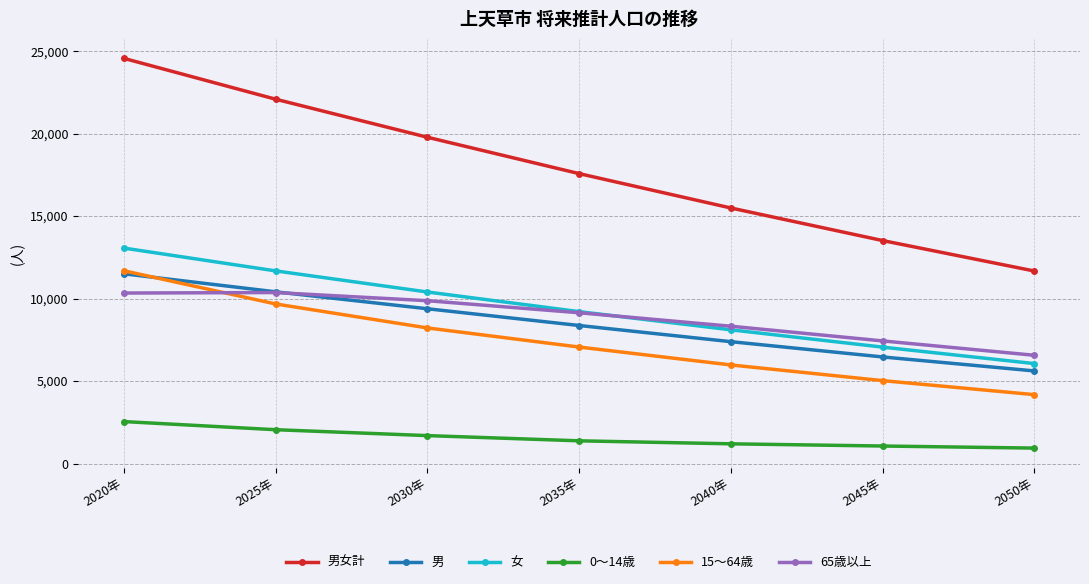

True or false: 女 and 0～14歳 cross at least once.

False